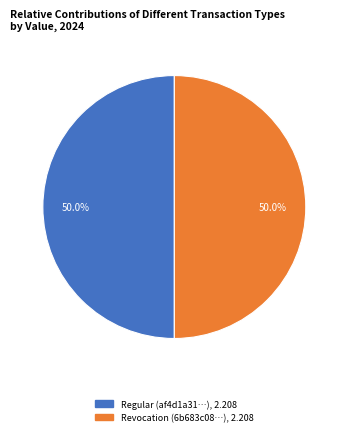

What portion of the pie excludes Regular?

50.0%